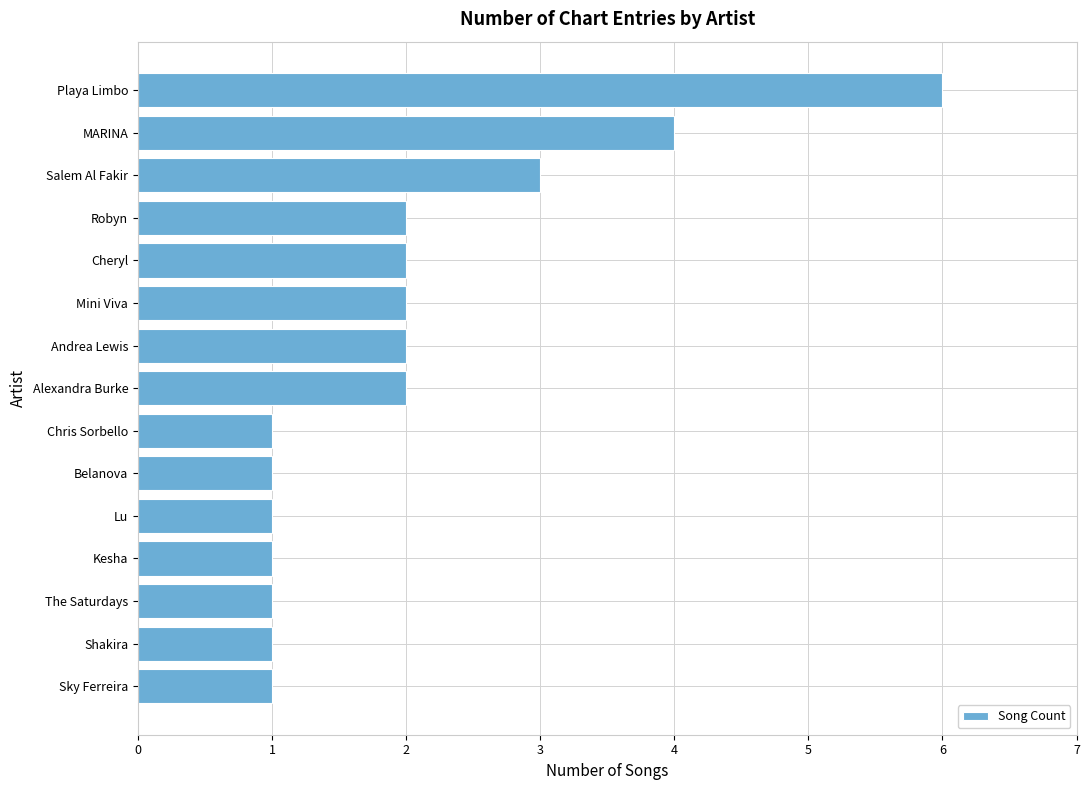

What is the smallest value displayed?

1